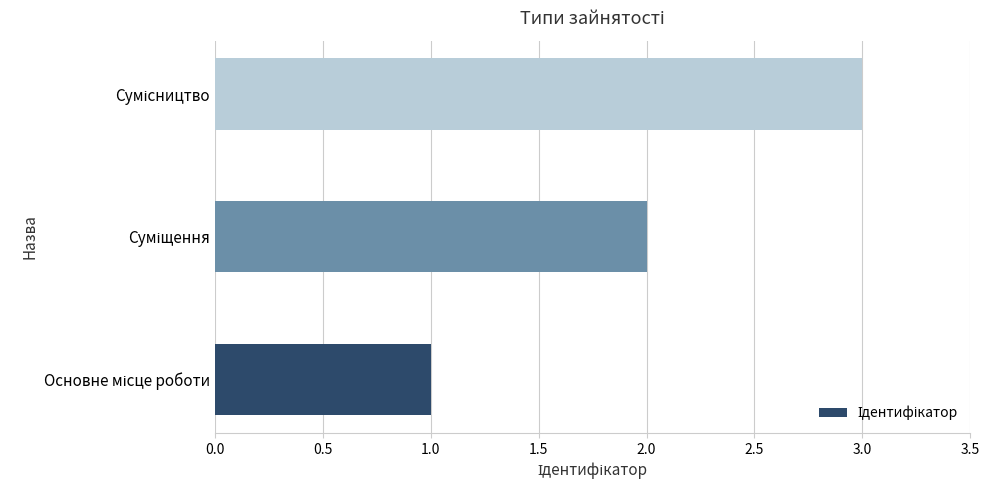

How many data points are less than 2?

1